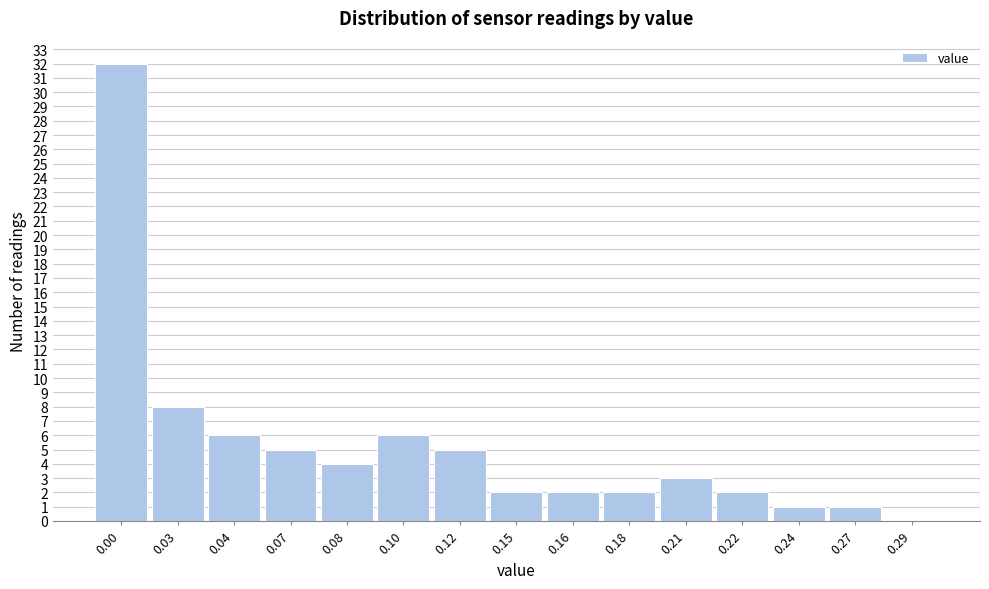

Reading left to right, extract all data points from this chart.

0.00=32	0.03=8	0.04=6	0.07=5	0.08=4	0.10=6	0.12=5	0.15=2	0.16=2	0.18=2	0.21=3	0.22=2	0.24=1	0.27=1	0.29=0